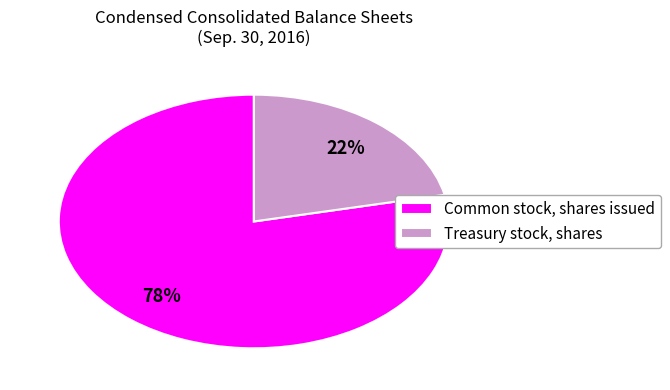

True or false: Common stock, shares issued accounts for 78% of the total.

True